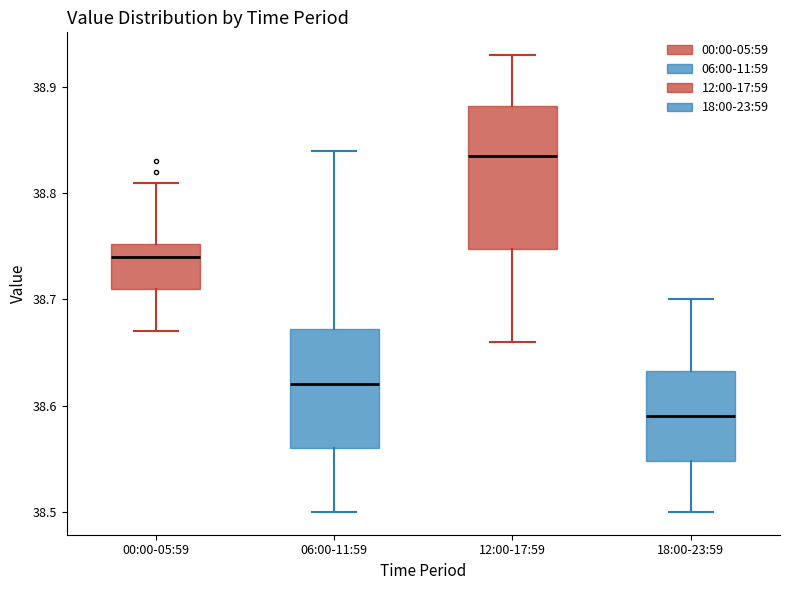

Which box is the tallest, from its lower edge to its upper edge?

12:00-17:59